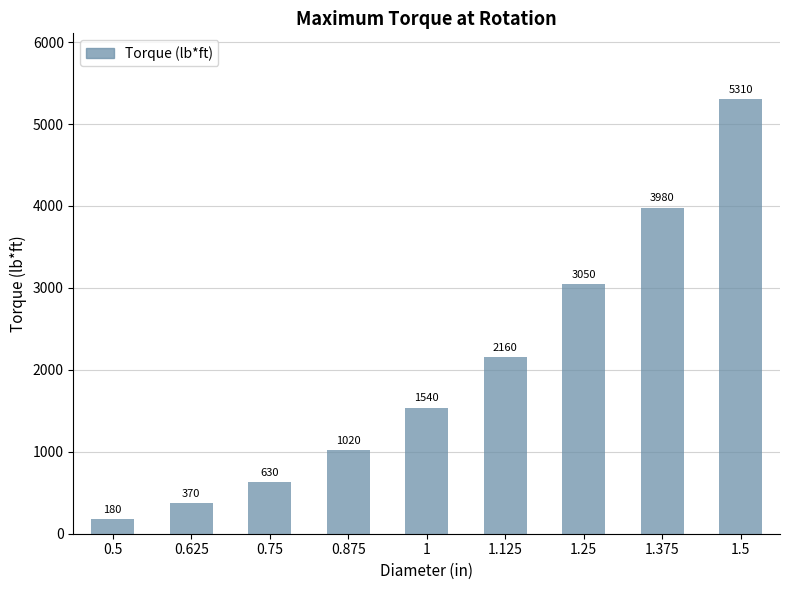

What position from the right is 0.625?

8